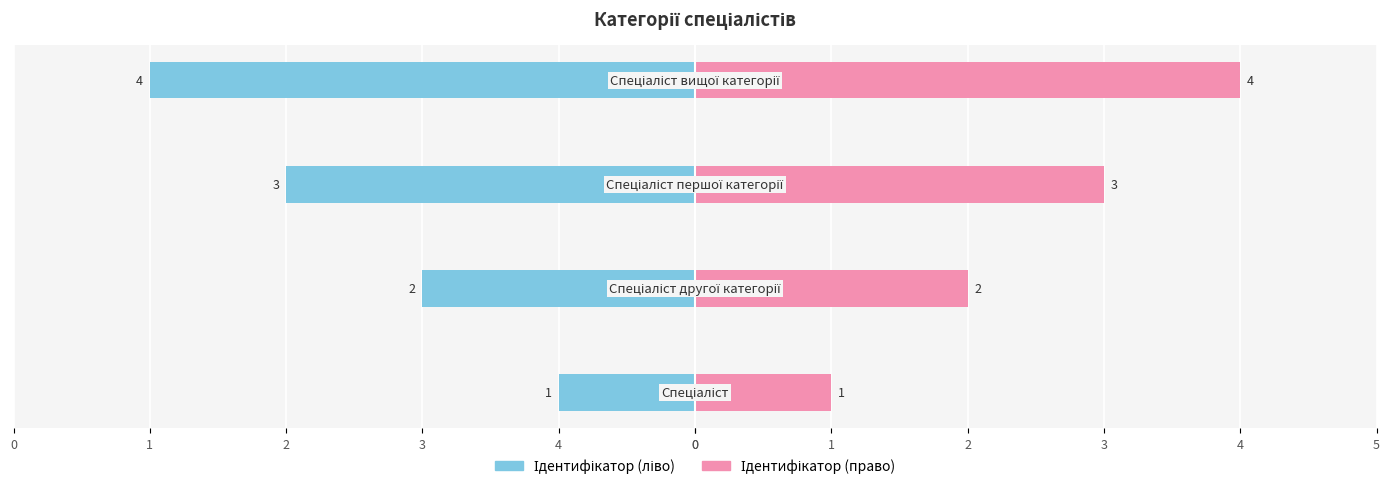

At how many categories does at least one series exceed -3?

4